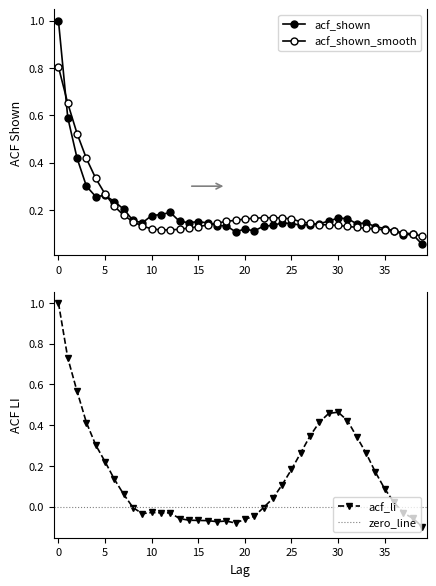

Where do acf_shown and acf_shown_smooth first cross each other?

0 and 1